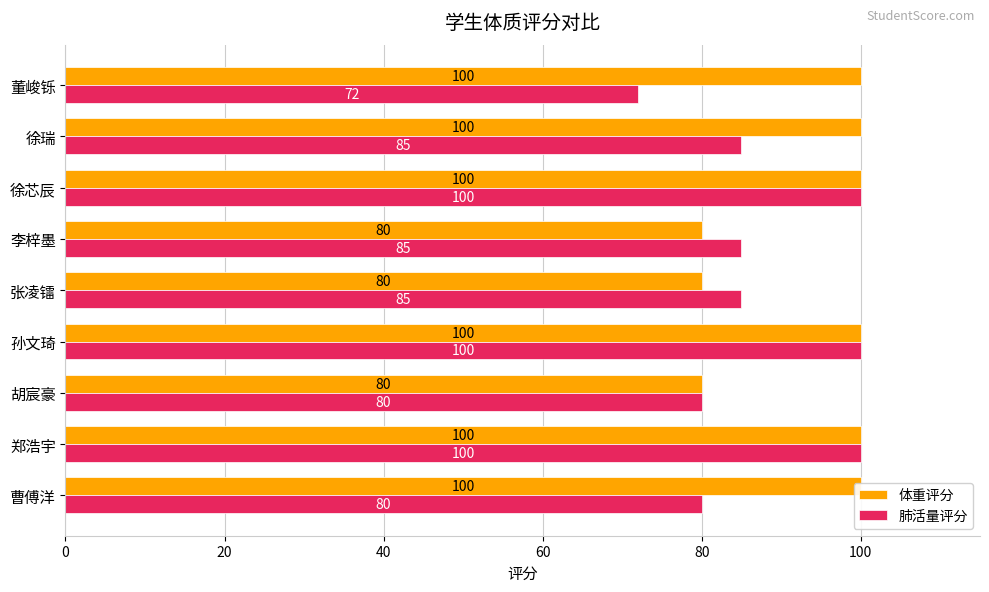

At how many categories does at least one series exceed 99?

6